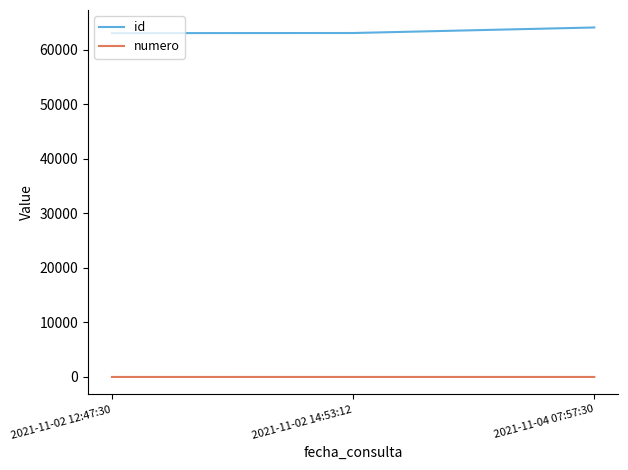

At which label does id reach its peak?

2021-11-04 07:57:30